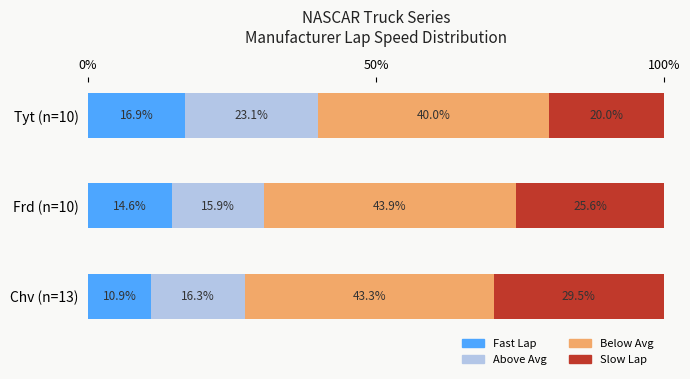

Is it true that Fast Lap equals 28.5 at Tyt (n=10)?

False